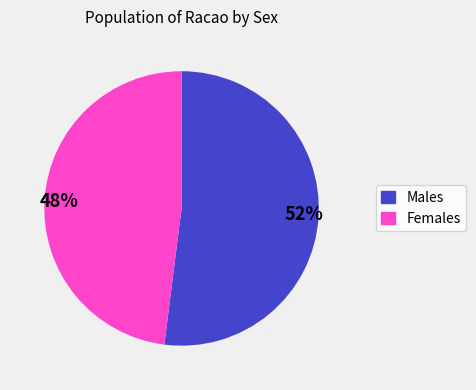

The 52% slice represents 40% of the pie. True or false?

False